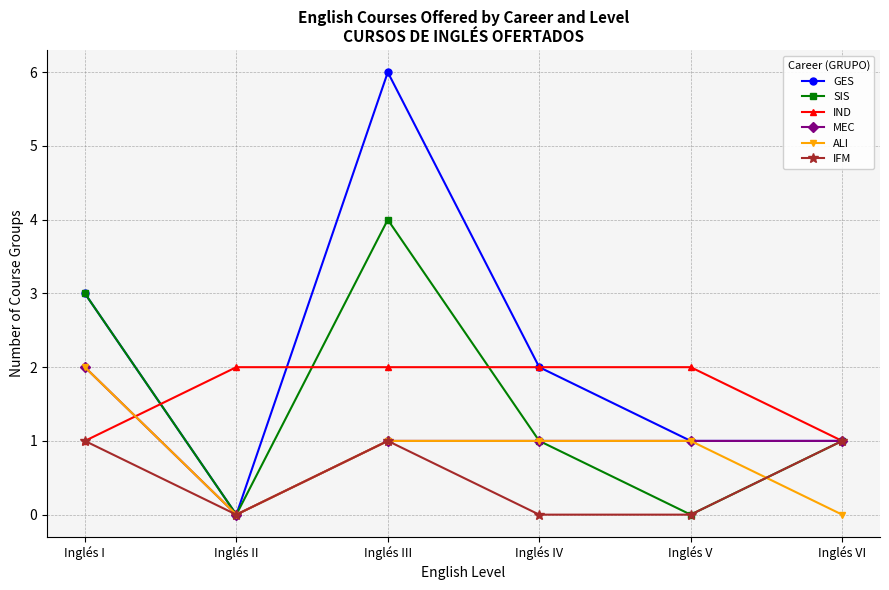

What is the difference between the maximum and minimum values in the MEC series?

2